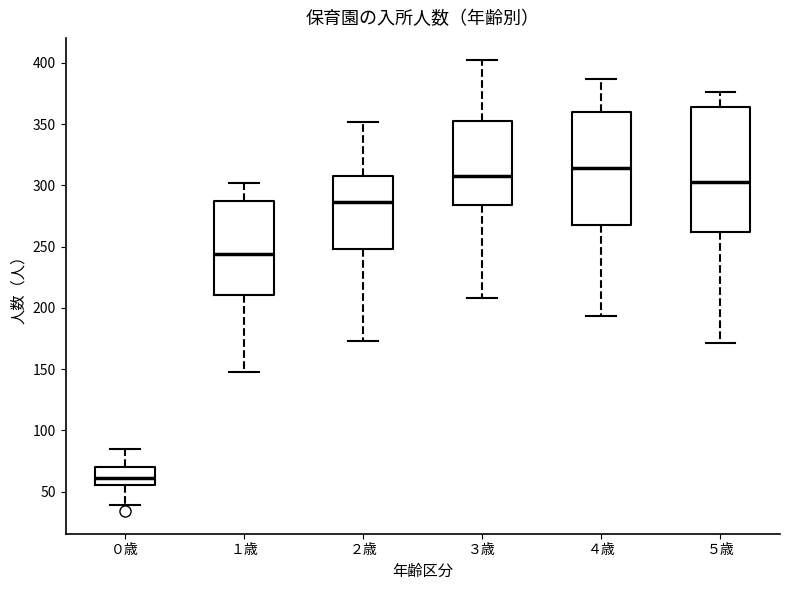

Reading left to right, transcribe this box plot: for each box, give where its median line is, the range the box spans, and where its two whiskers end, as read against the y-axis. The values are not printed on the chart, so give them approximately, as read against the axis.

０歳: median 60, box 55 to 70, whiskers 40 to 85
１歳: median 245, box 210 to 285, whiskers 150 to 300
２歳: median 285, box 250 to 310, whiskers 175 to 350
３歳: median 310, box 285 to 350, whiskers 210 to 400
４歳: median 315, box 270 to 360, whiskers 195 to 385
５歳: median 305, box 260 to 365, whiskers 170 to 375